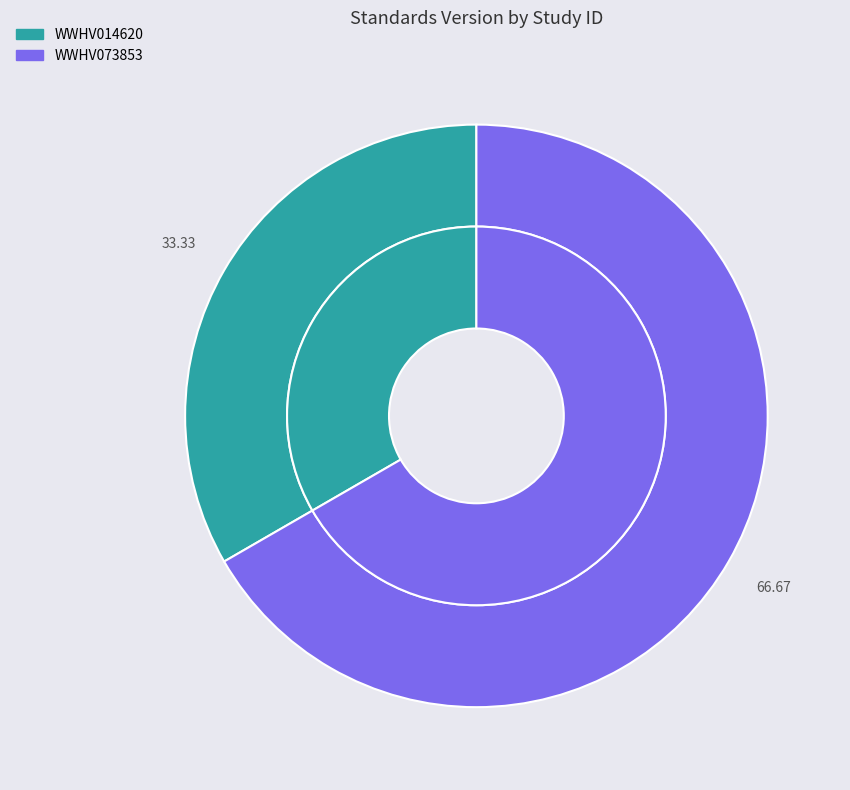

To the nearest percent, what portion does WWHV014620 represent?

33%